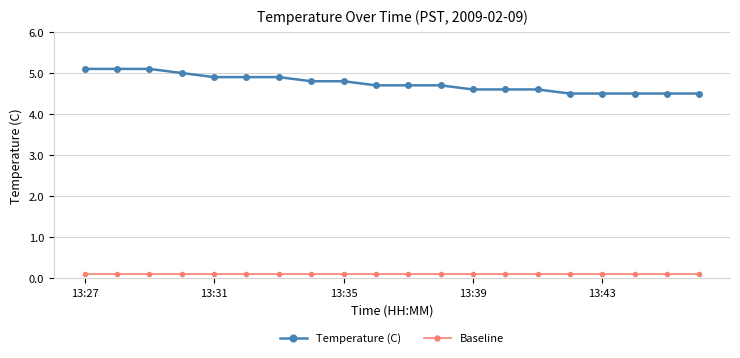

Which series has the widest spread of values?

Temperature (C)